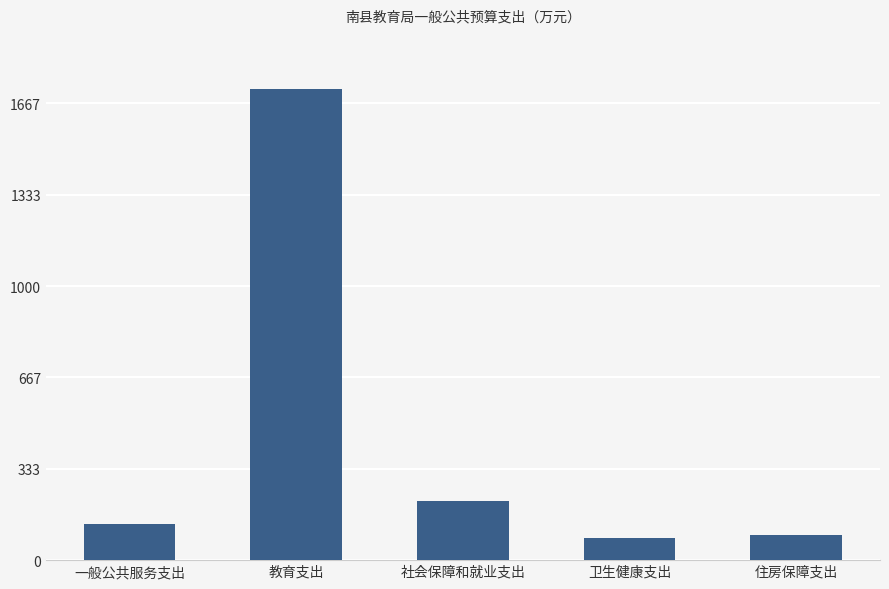

What is the sum of all values?

2236.1